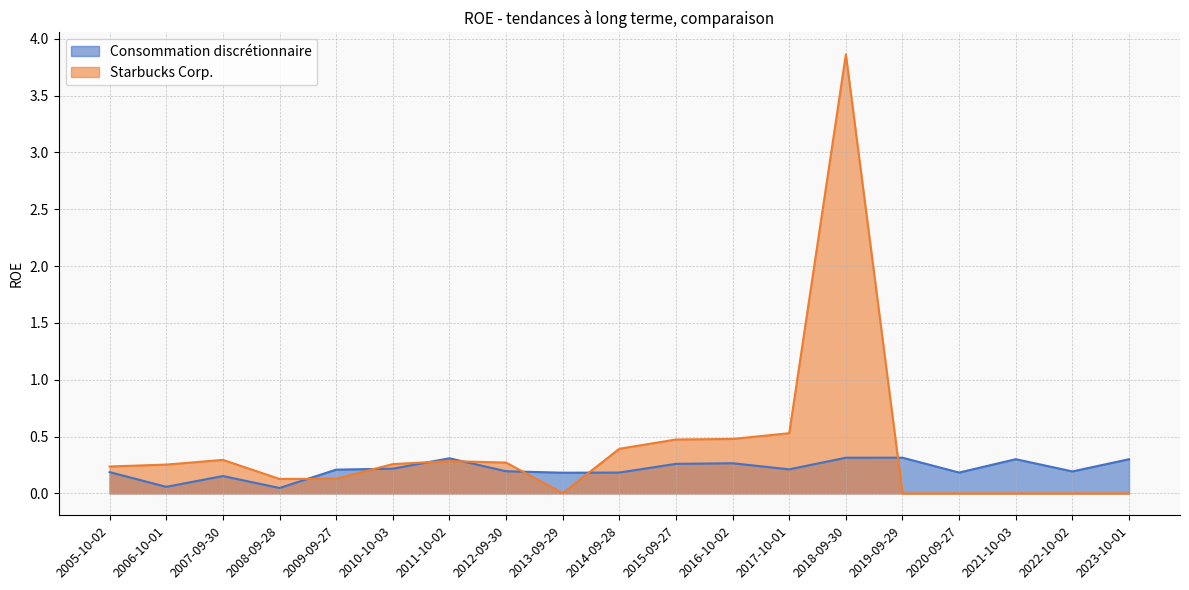

Which series ends up on top after the final intersection of Starbucks Corp. and Consommation discrétionnaire?

Consommation discrétionnaire